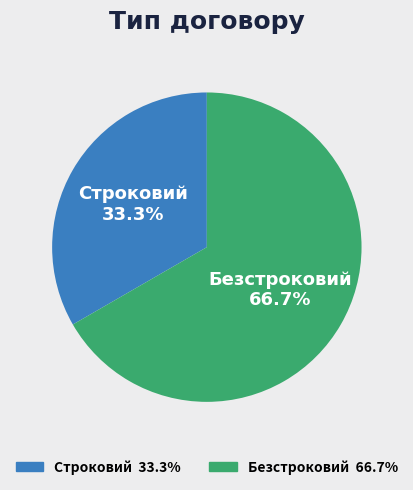

Which category has the biggest portion of the pie?

Безстроковий